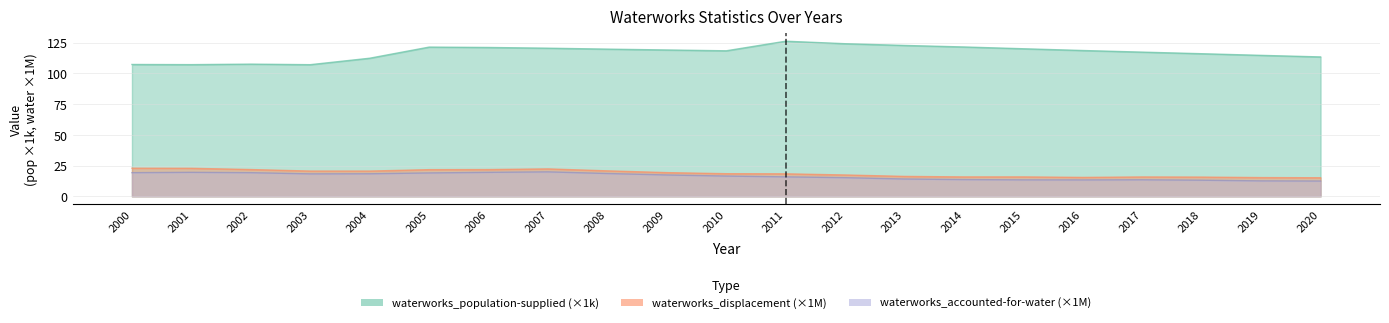

How many series are shown in this chart?

3